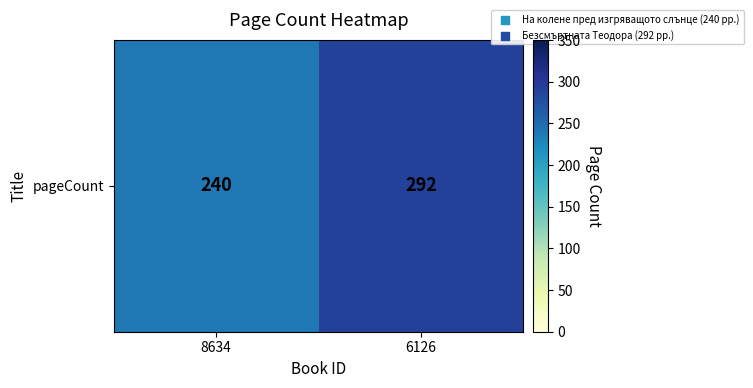

What is the sum of all values?

532